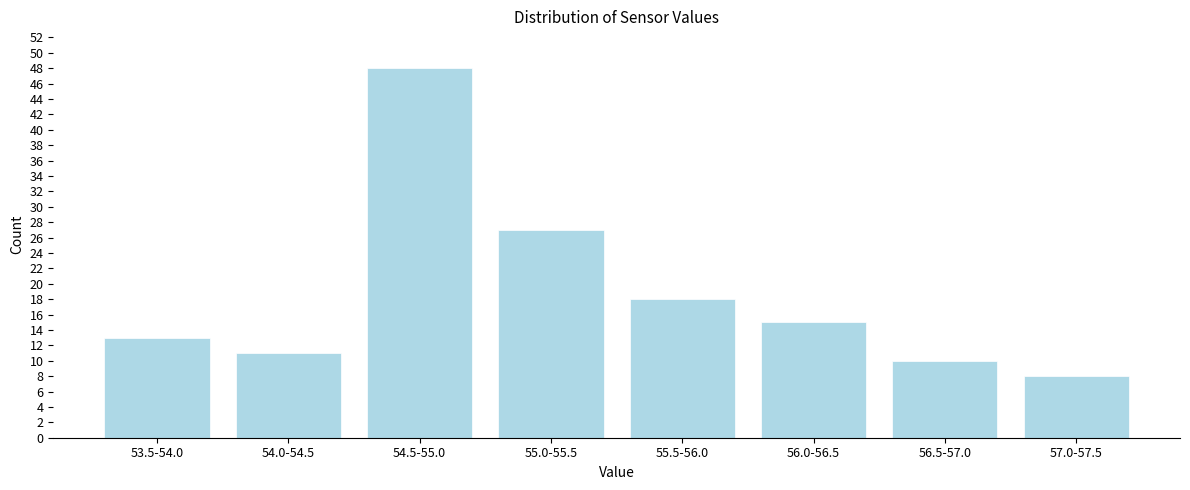

Reading left to right, transcribe all the data shown in this chart.

53.5-54.0=13	54.0-54.5=11	54.5-55.0=48	55.0-55.5=27	55.5-56.0=18	56.0-56.5=15	56.5-57.0=10	57.0-57.5=8